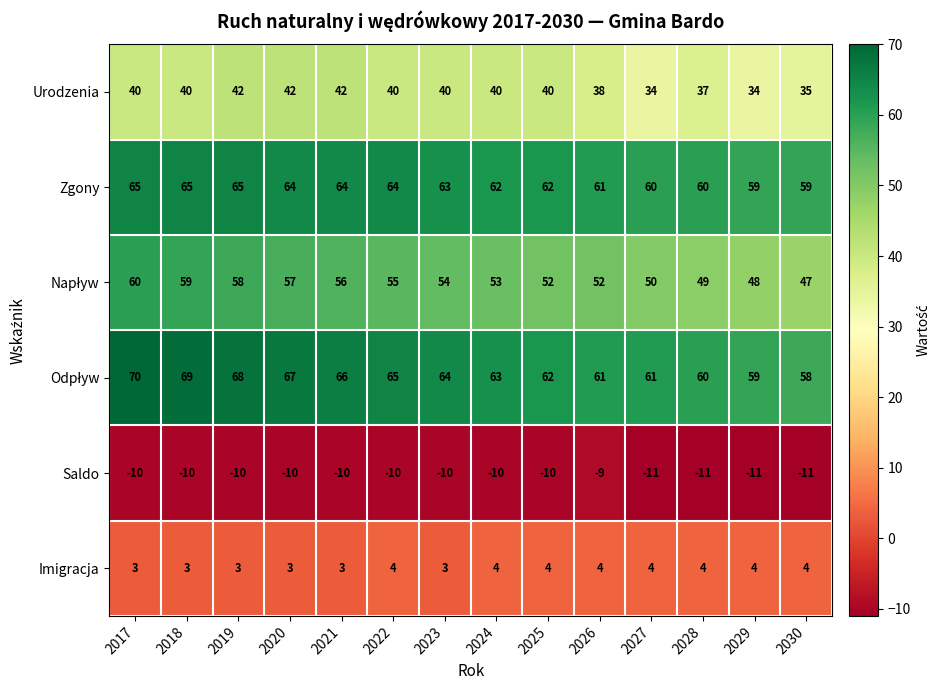

At which category is the sum across all series the highest?

2017